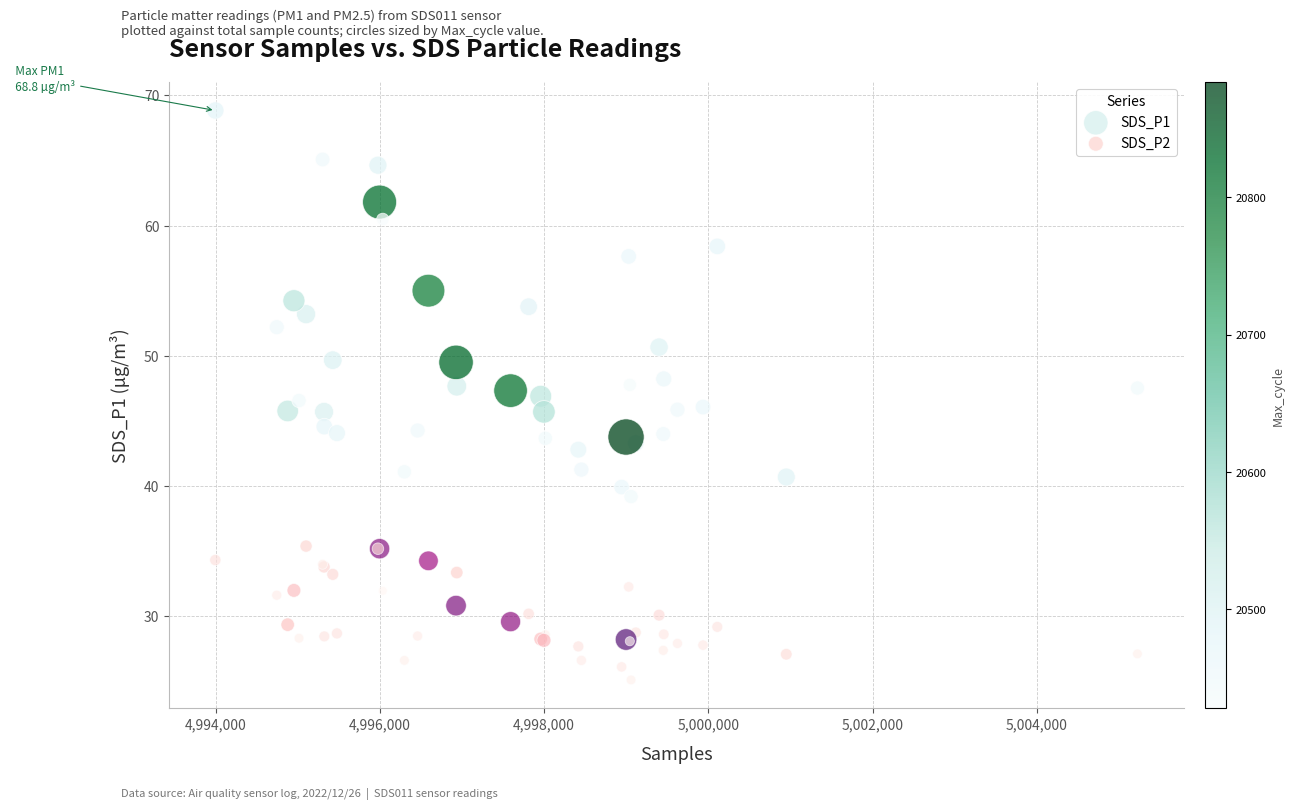

Which series reaches the maximum Y coordinate?

SDS_P1